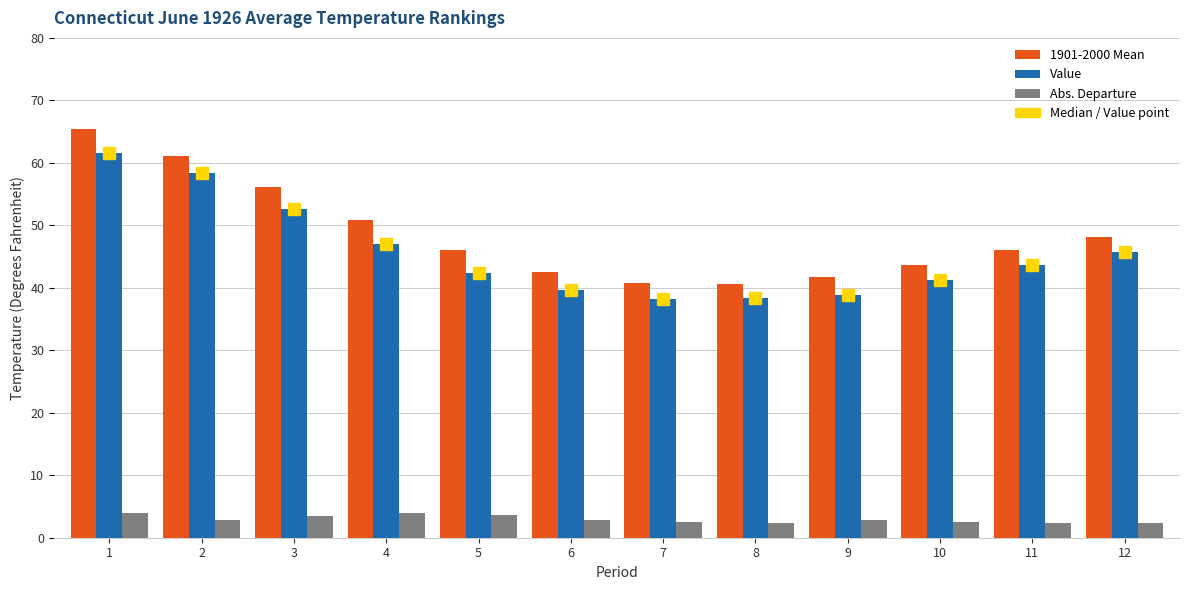

What is the value of the 1901-2000 Mean bar at the 12th from the left?

48.1